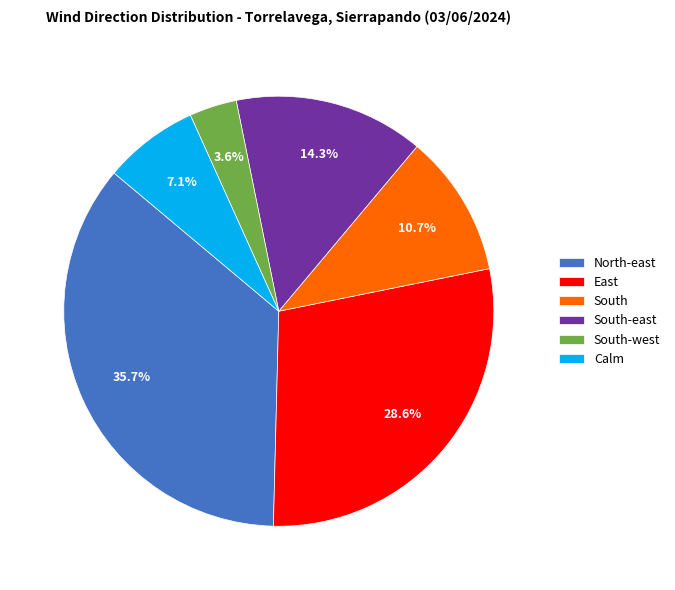

To the nearest percent, what is the difference between the largest and smallest slice percentages?

32%